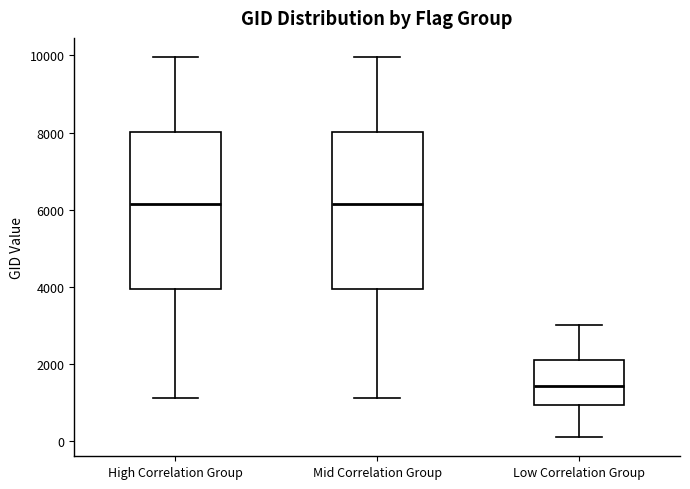

Reading left to right, read every box against the y-axis: the position of its median line, the range the box covers, and the ends of its whiskers. The values are not printed on the chart, so give them approximately, as read against the axis.

High Correlation Group: median 6200, box 4000 to 8000, whiskers 1200 to 10000
Mid Correlation Group: median 6200, box 4000 to 8000, whiskers 1200 to 10000
Low Correlation Group: median 1400, box 1000 to 2000, whiskers 0 to 3000